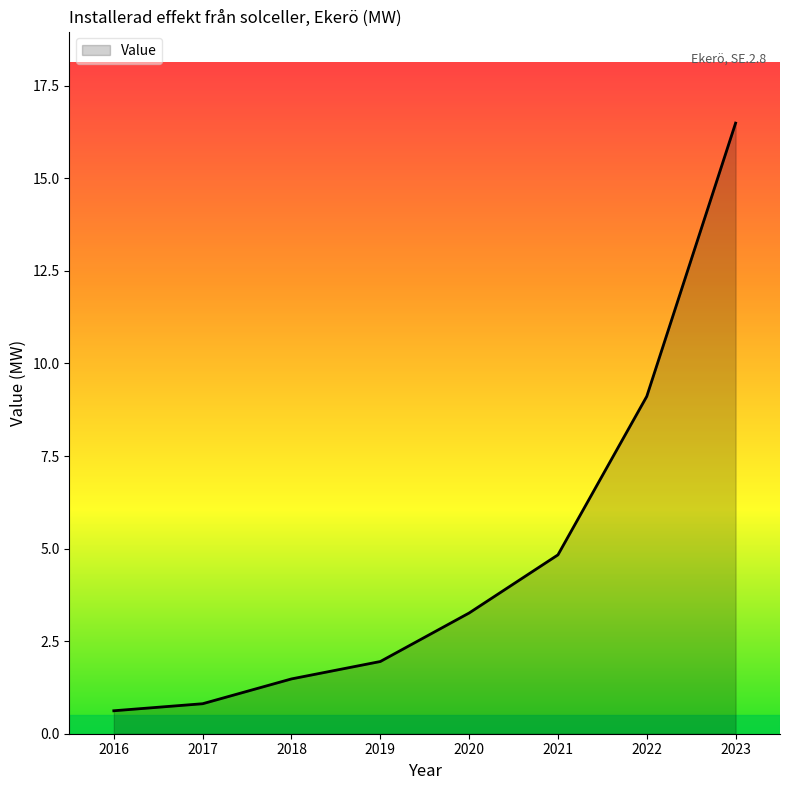

Does the chart display data point markers on the line(s)?

No